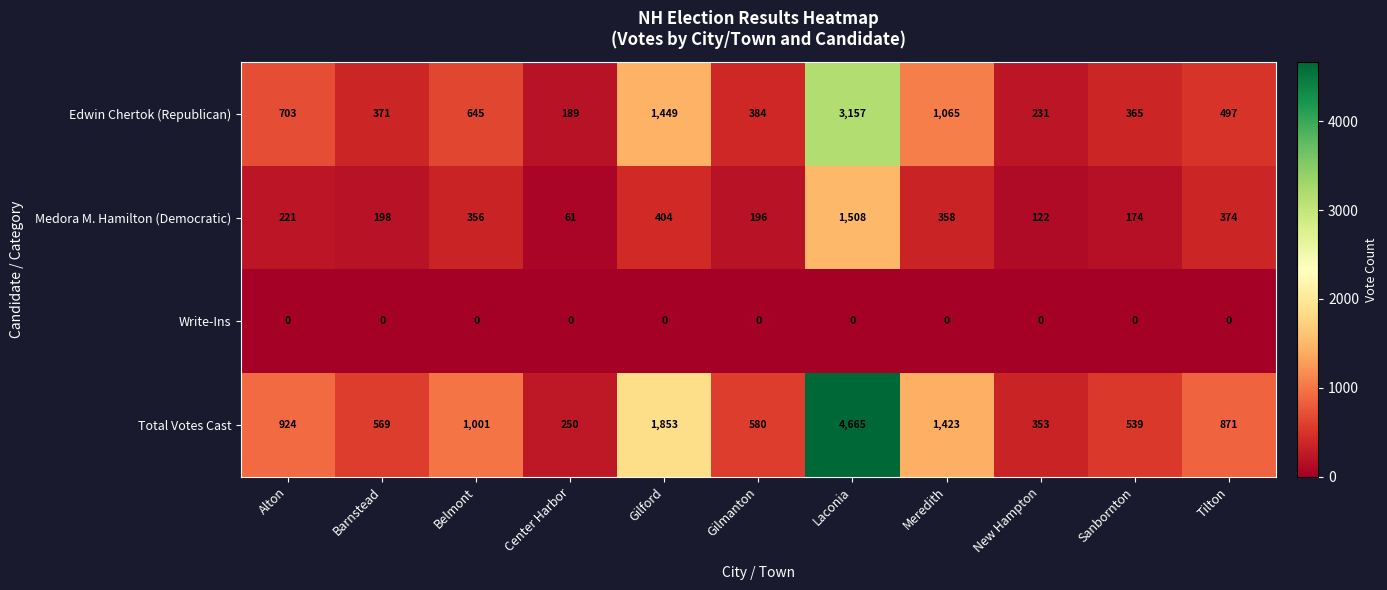

What is the difference between the Total Votes Cast values at Tilton and Laconia?

3794